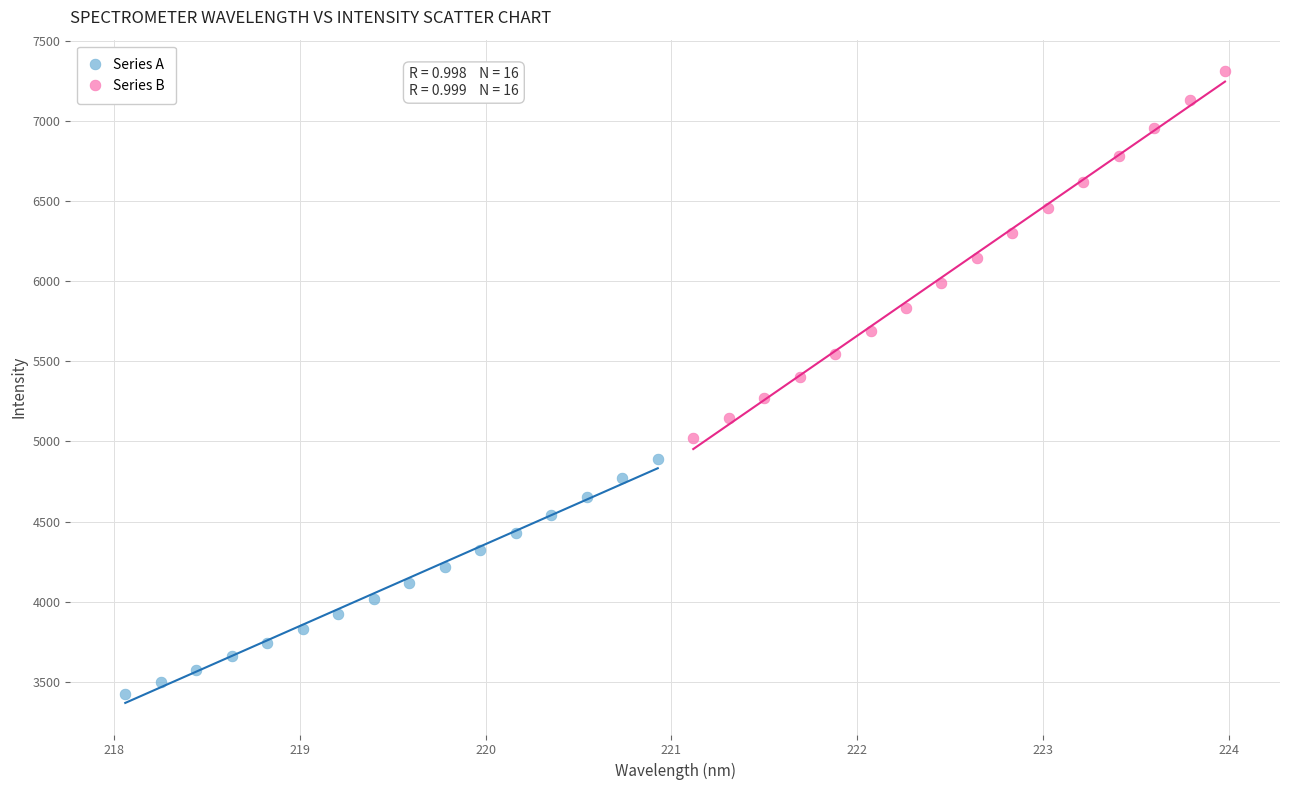

Which series reaches the minimum Y coordinate?

Series A